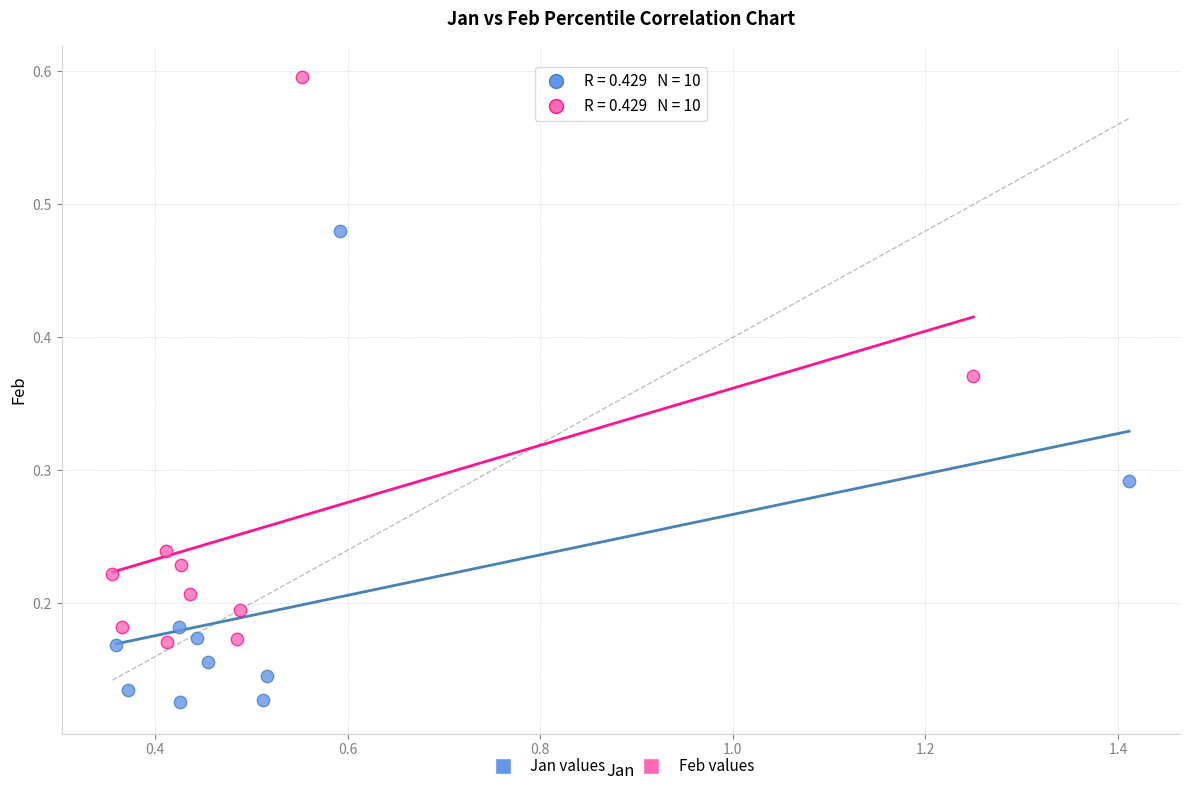

Which series has the largest Y range (max minus min)?

Feb values